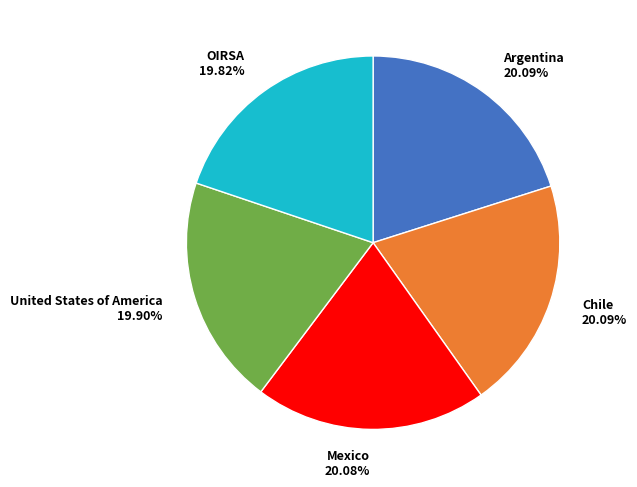

Does OIRSA represent more than half of the total?

No